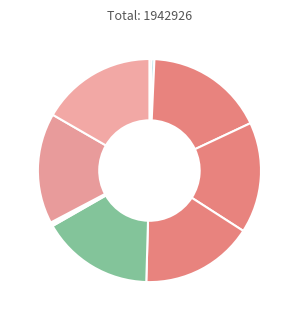

Which slice is the largest?

What Zeesie Saw on Delancey Street